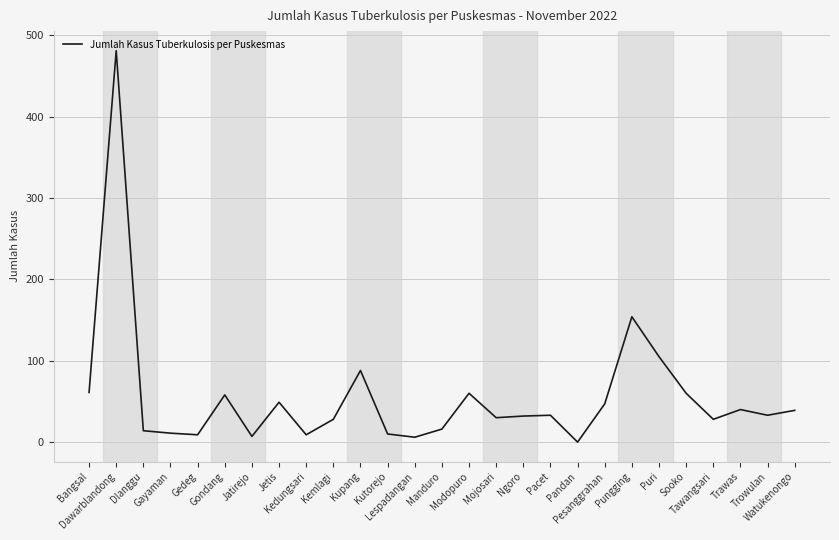

What is the change in value from Jetis to Kemlagi?

-21